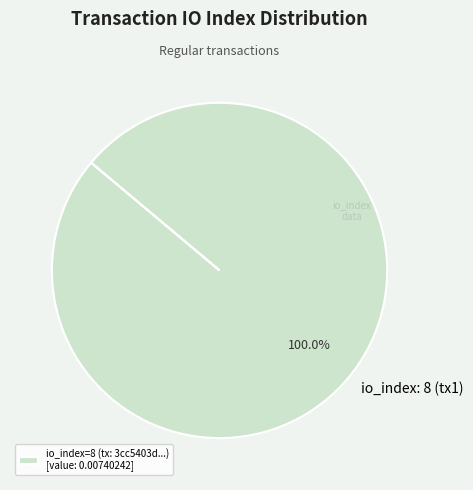

Is there any slice that represents more than half of the pie?

Yes